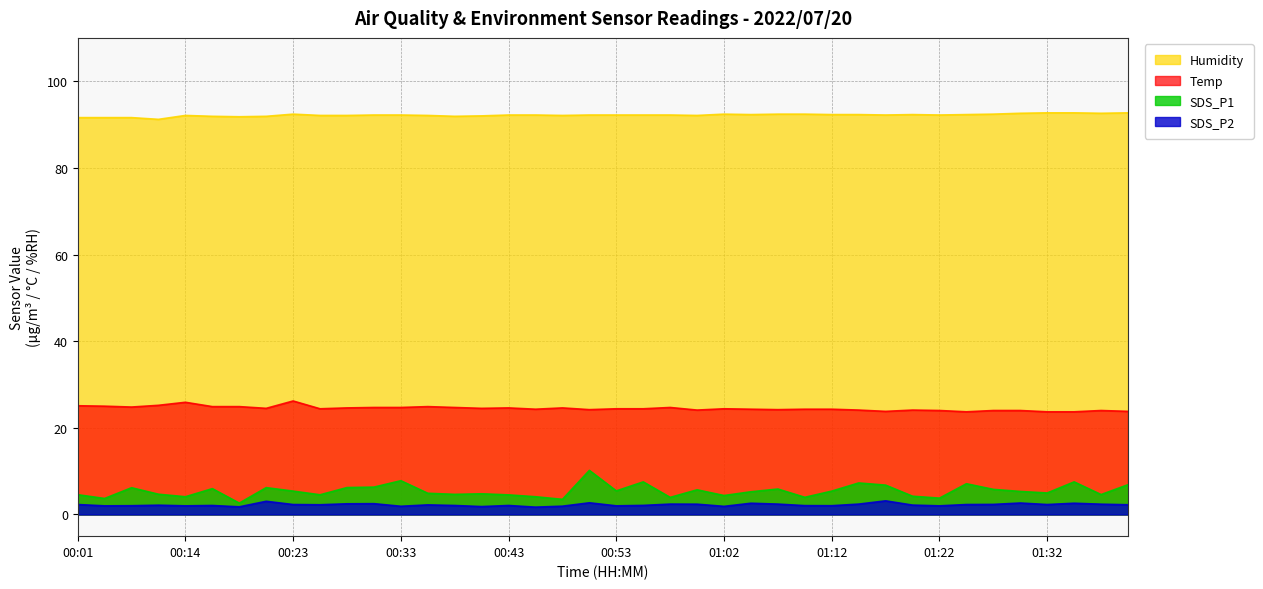

What is the spread (max minus min) of values at 00:11?

89.0